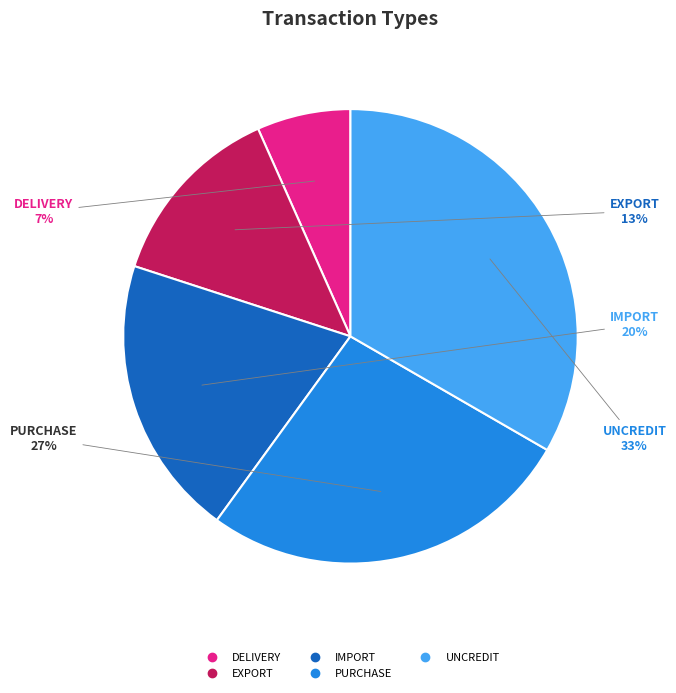

Do UNCREDIT and IMPORT together represent more than half of the pie?

Yes